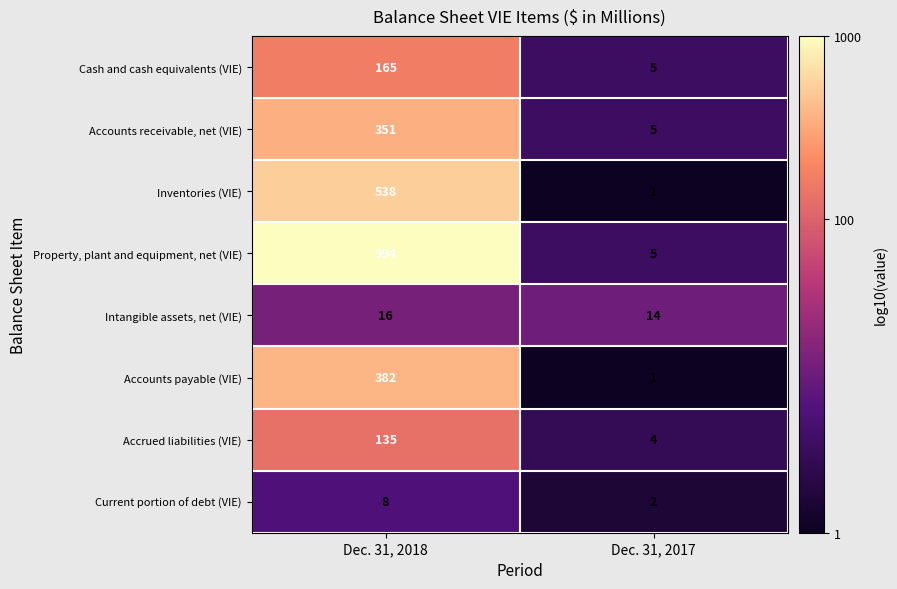

True or false: Accrued liabilities (VIE) has a value of 218 at Dec. 31, 2018.

False